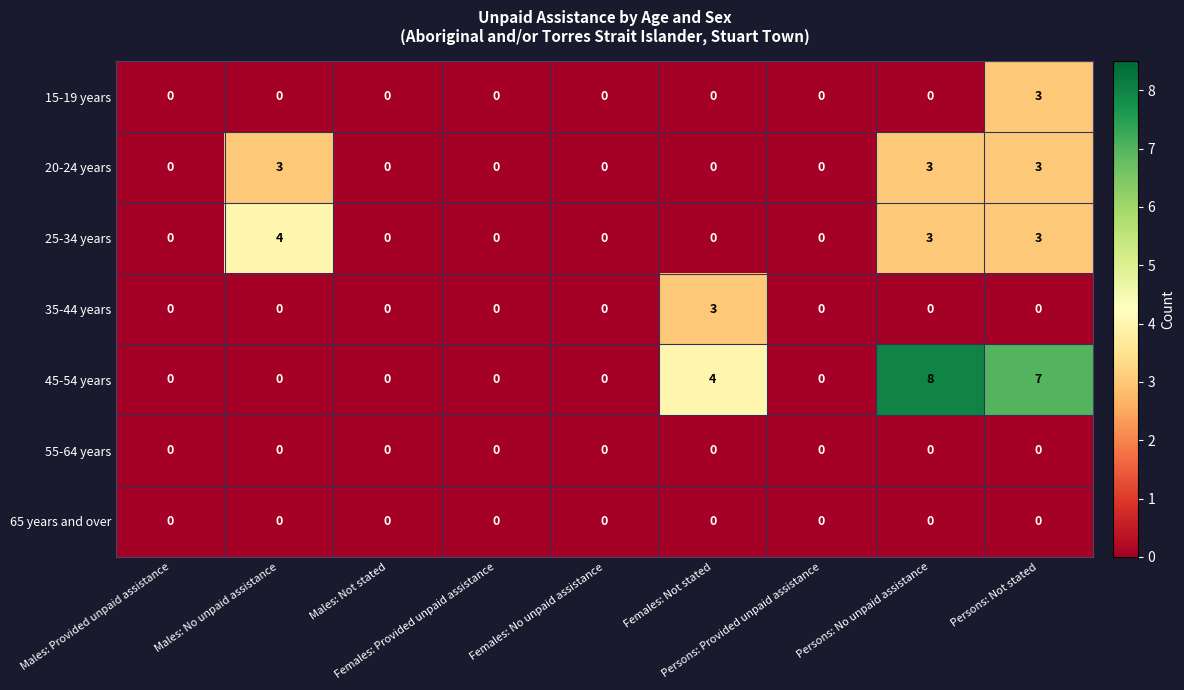

What is the maximum value shown in the chart?

8